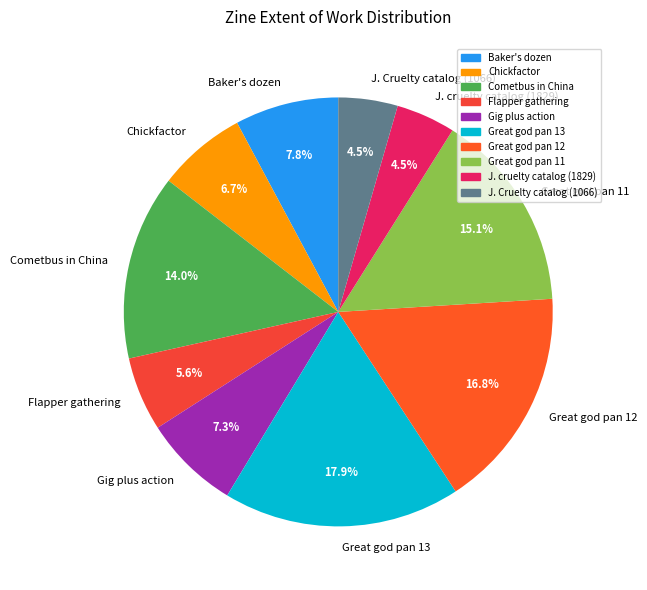

Is it true that Baker's dozen is 8% of the pie?

True